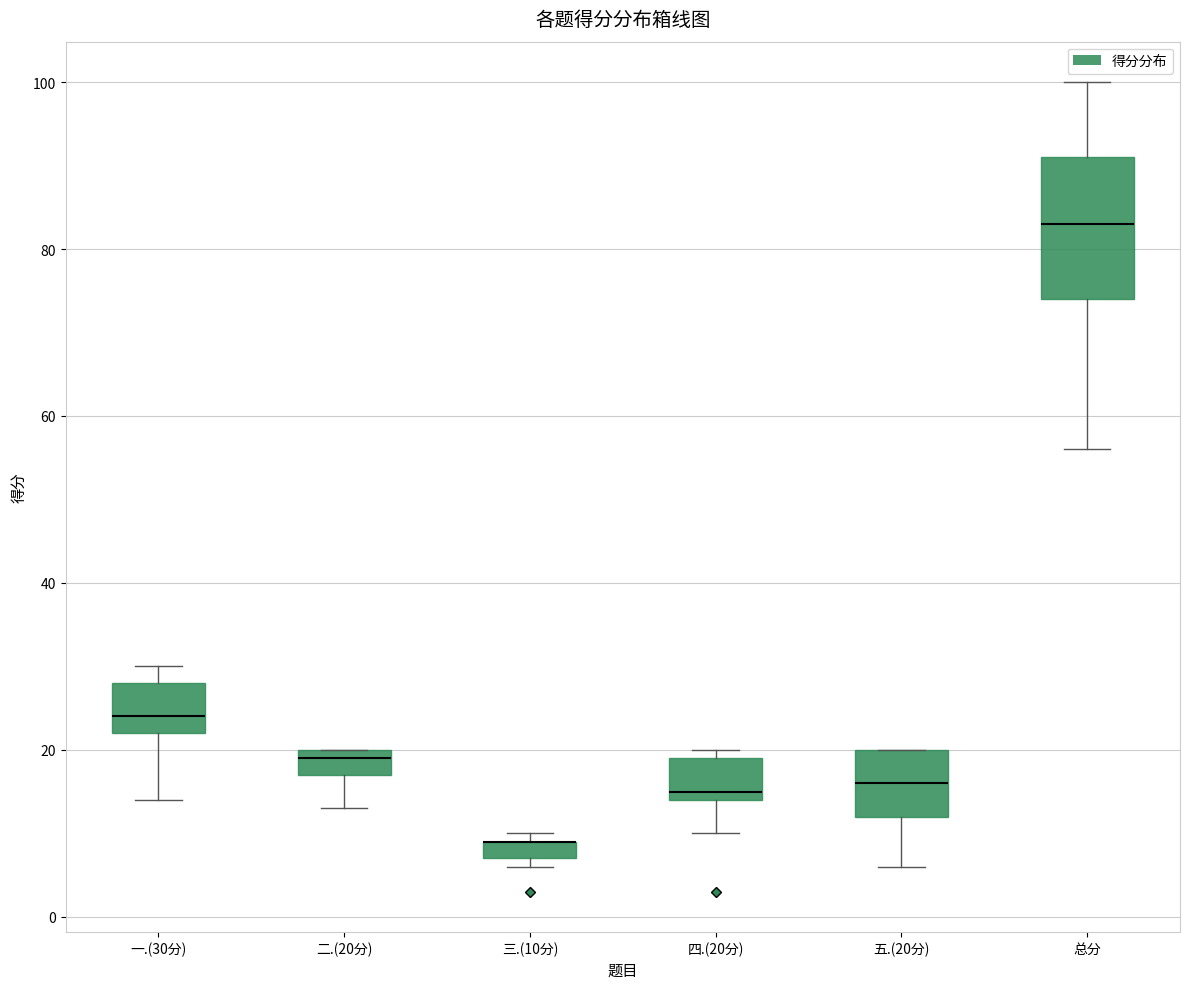

Where does the lower whisker of the box for 总分 end on the y-axis? The values are not printed on the chart, so give them approximately, as read against the axis.

56